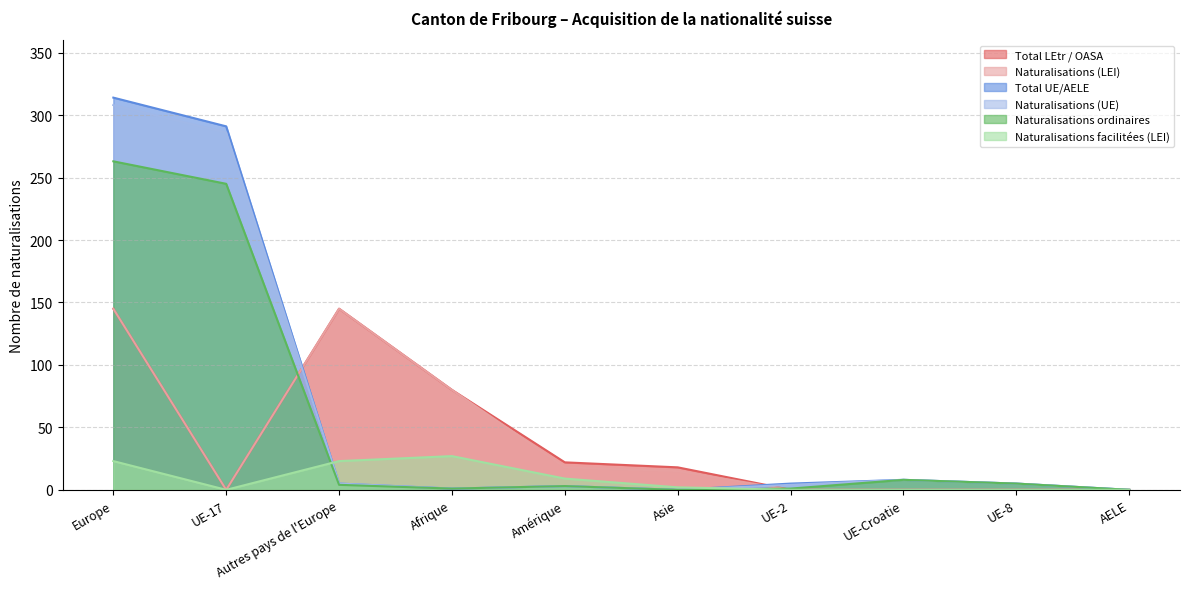

What is the difference between the maximum and minimum values in the Naturalisations facilitées (LEI) series?

27